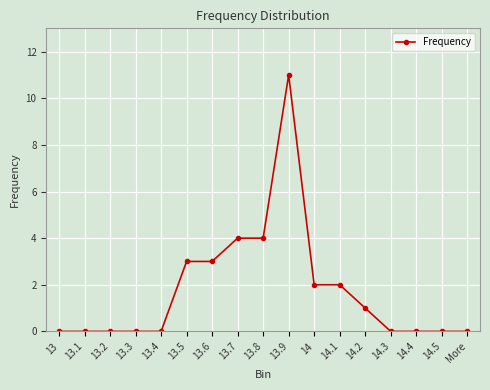

What is the difference between the values at 13.9 and More?

11